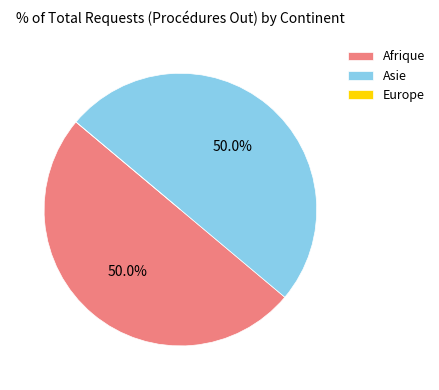

What is the ratio of the value at Asie to the value at Afrique?

1.0